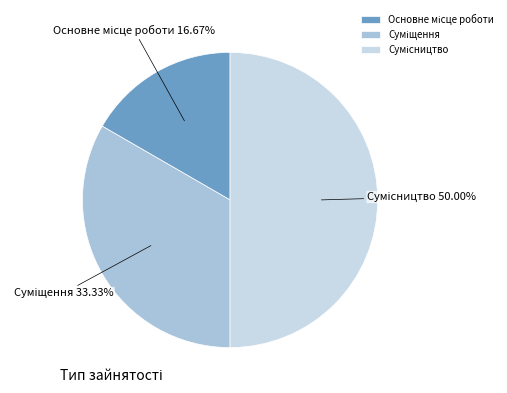

To the nearest percent, what percentage of the pie is Суміщення?

33%